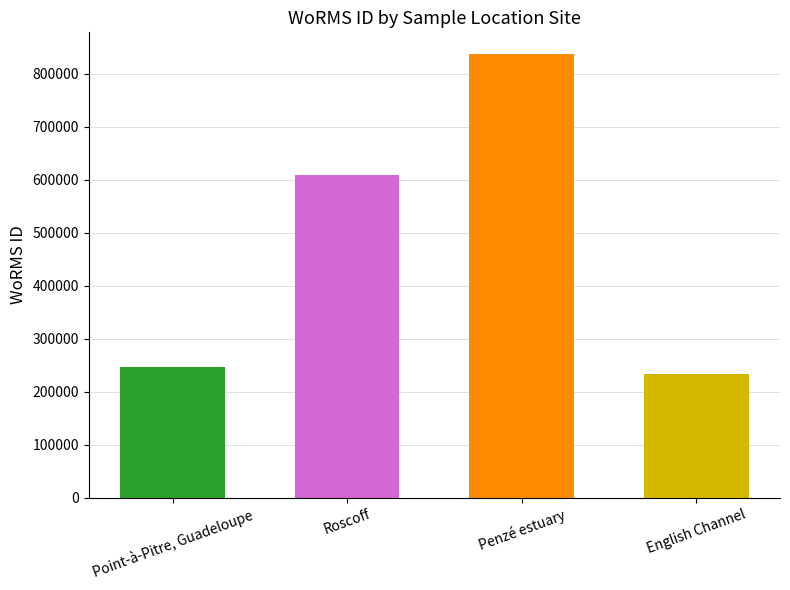

Reading left to right, transcribe all the data shown in this chart.

Point-à-Pitre, Guadeloupe=246590	Roscoff=608356	Penzé estuary=836517	English Channel=233761